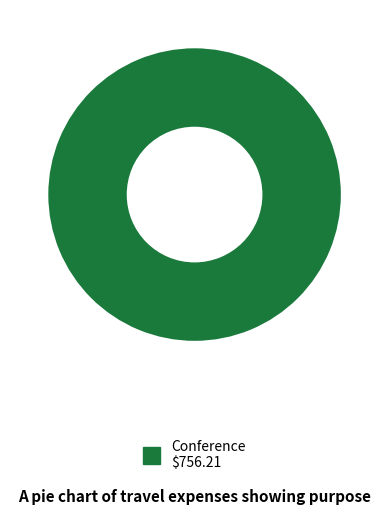

Is there any slice that represents more than half of the pie?

Yes